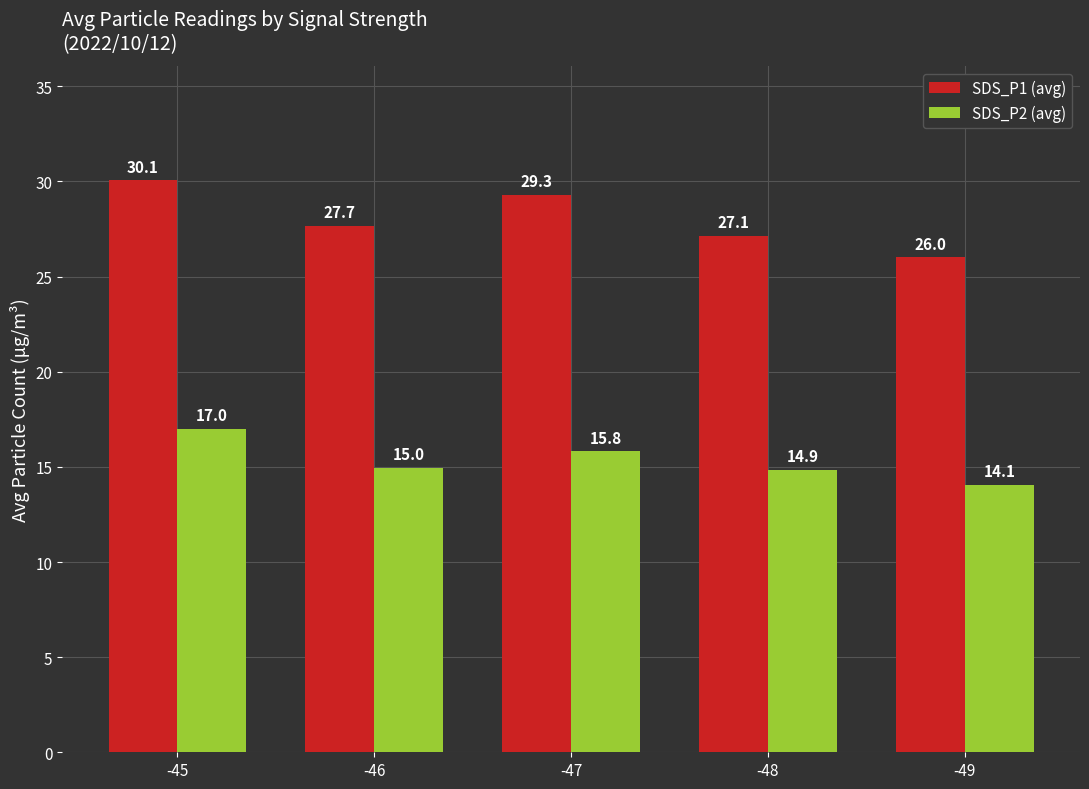

What is the value of the SDS_P2 (avg) bar at the 2nd from the left?

15.0